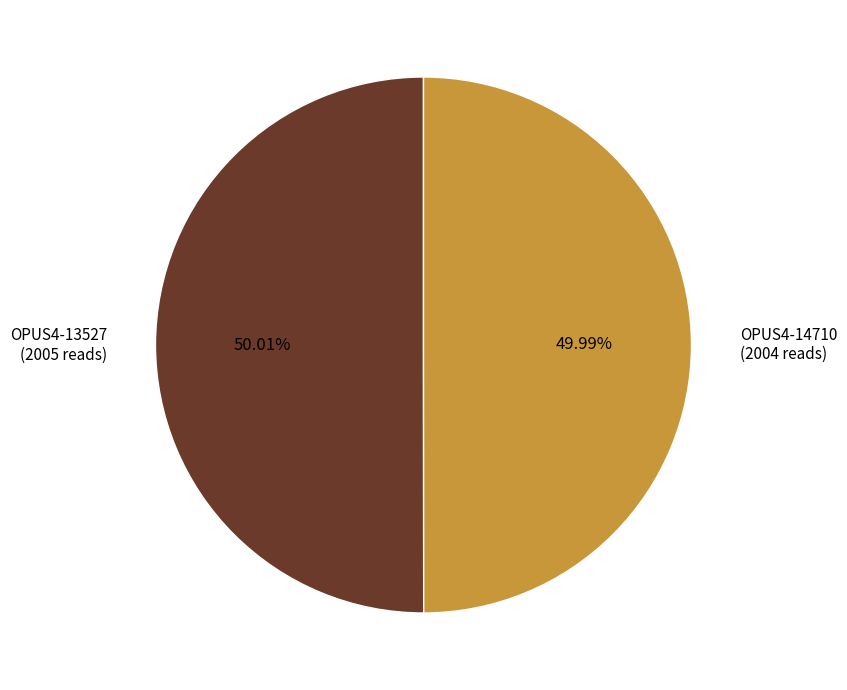

What is the ratio of the value at OPUS4-14710 (2004 reads) to the value at OPUS4-13527 (2005 reads)?

1.0